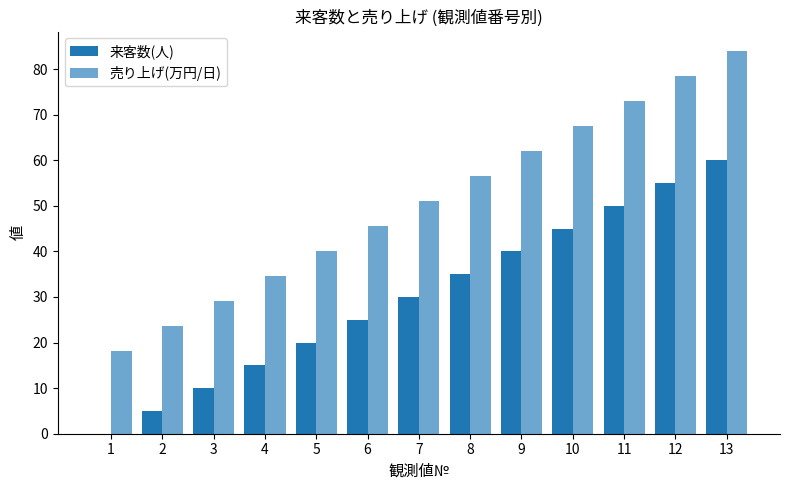

True or false: 売り上げ(万円/日) has a value of 124.7 at 11.

False